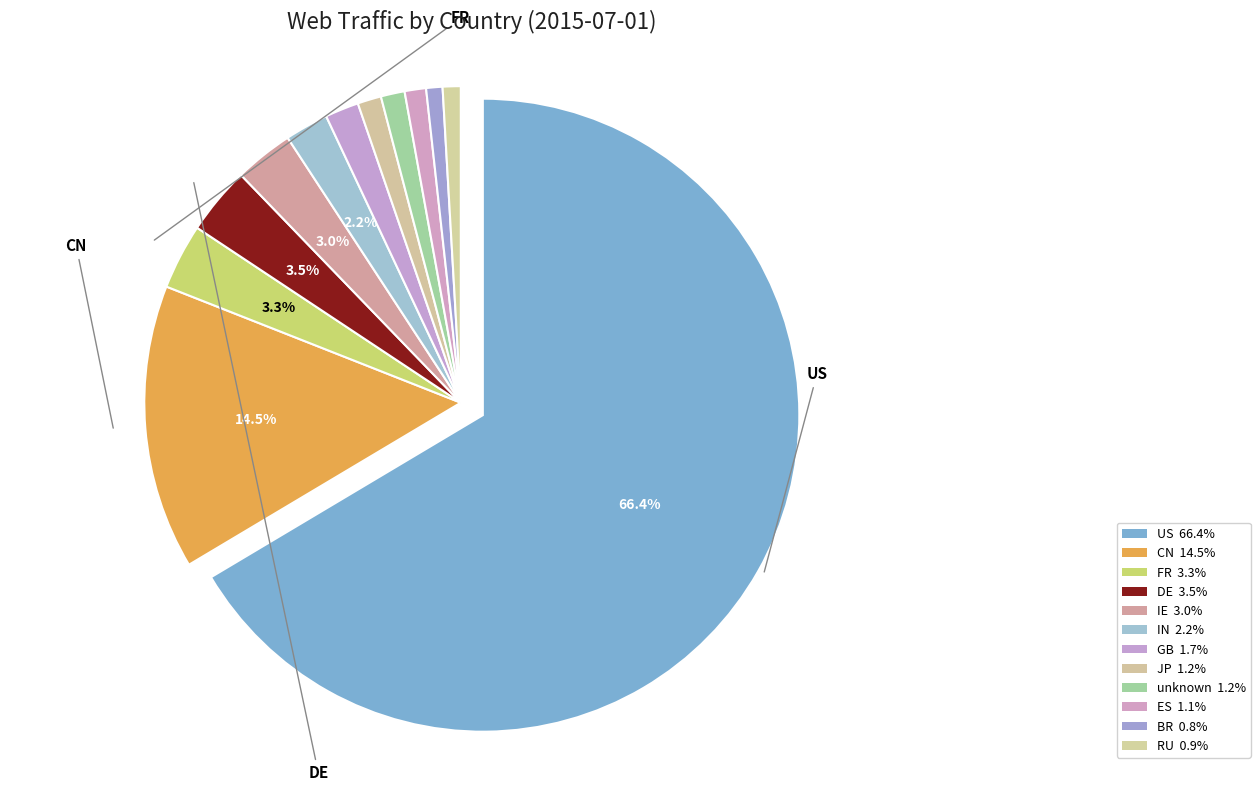

How many segments does this pie chart have?

12